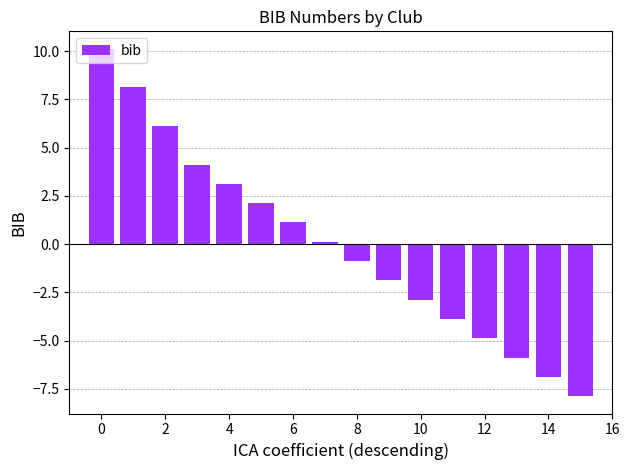

What is the greatest value displayed?

10.1